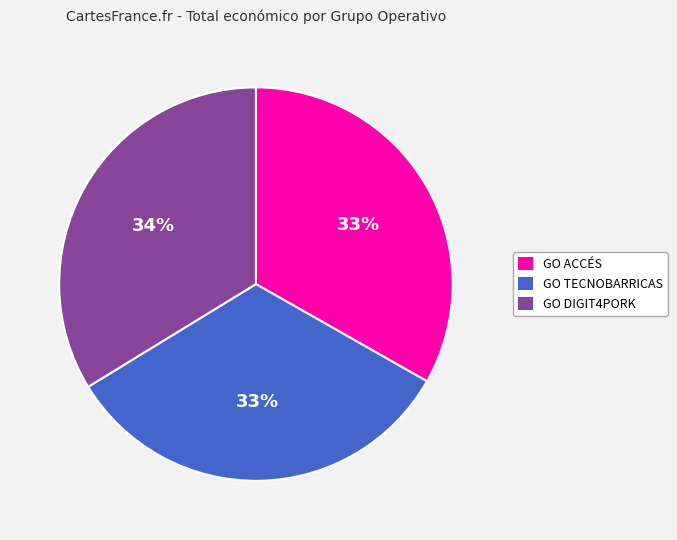

To the nearest percent, what is the average slice percentage?

33%